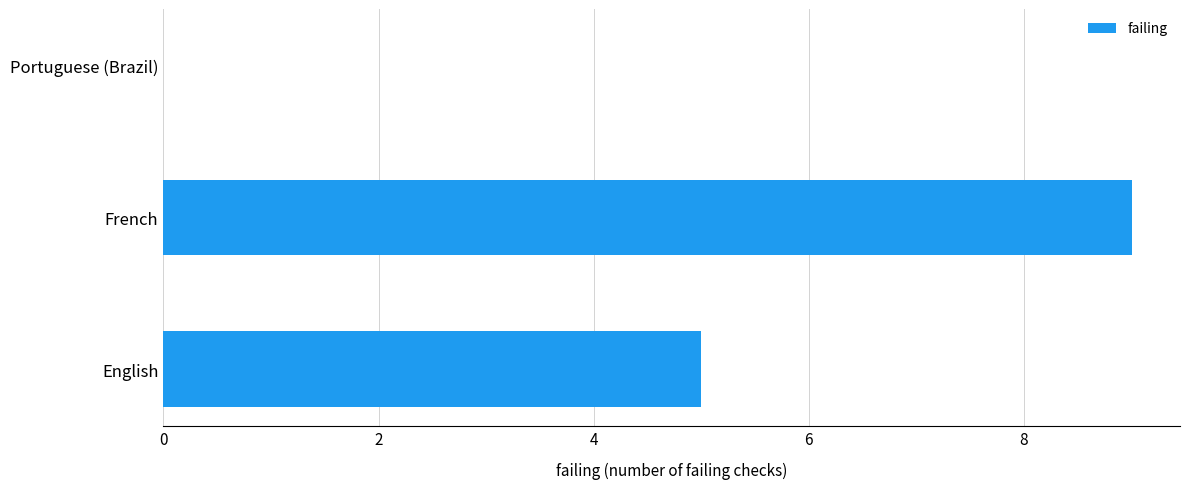

At which label is the value closest to 4?

English